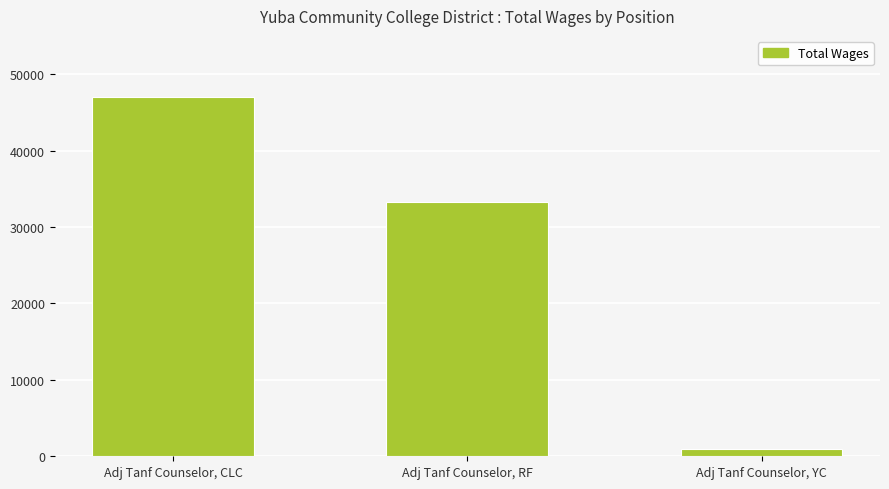

At which category does the chart reach its minimum across all series?

Adj Tanf Counselor, YC